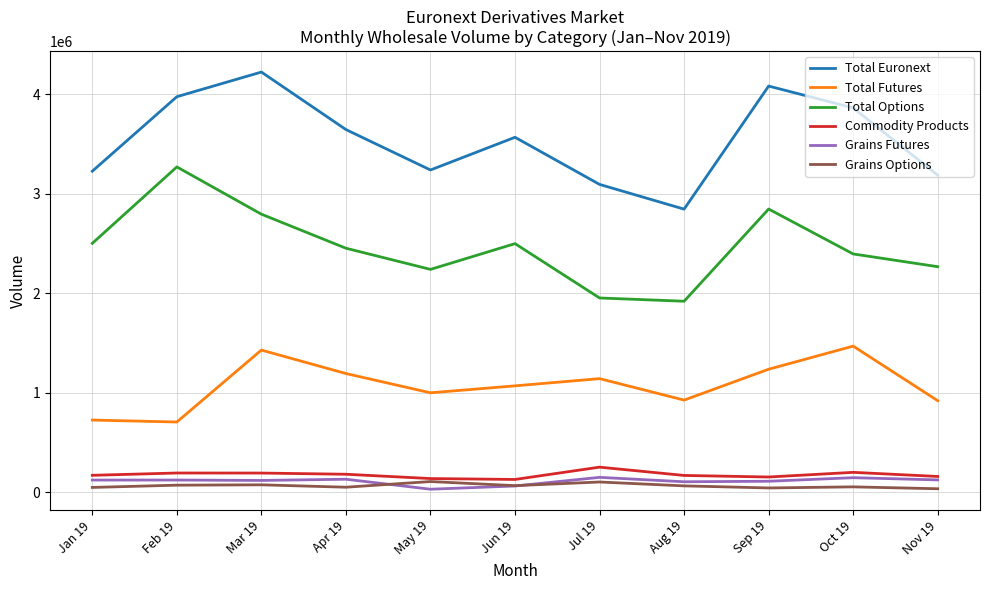

The value of Grains Options at Oct 19 is 53702. True or false?

True